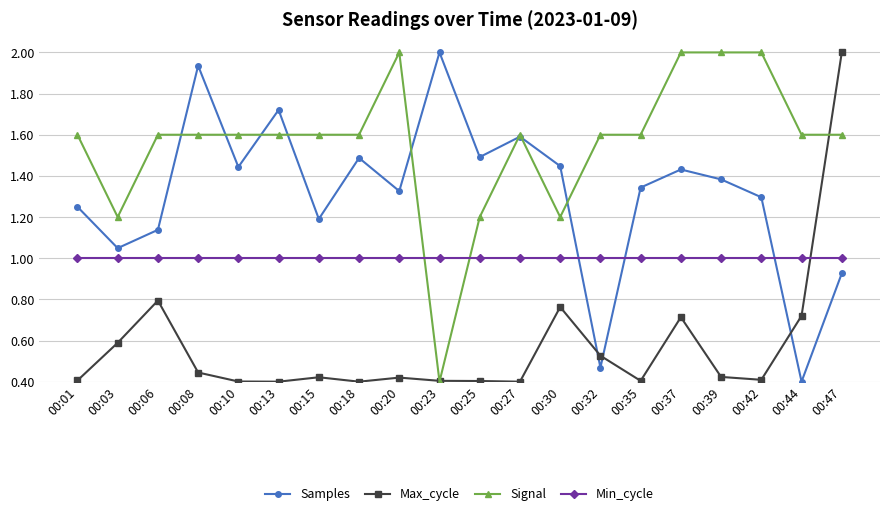

Does the chart display data point markers on the line(s)?

Yes